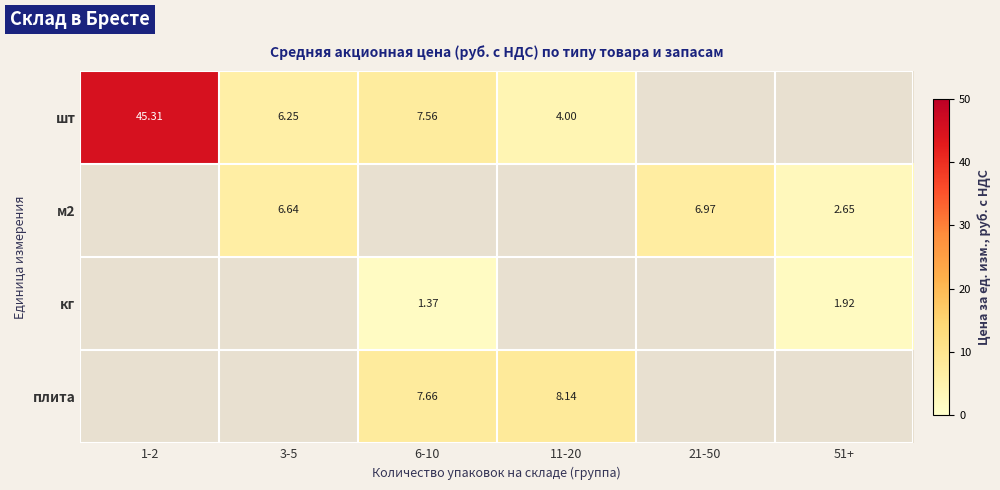

How many categories are shown in the chart?

6